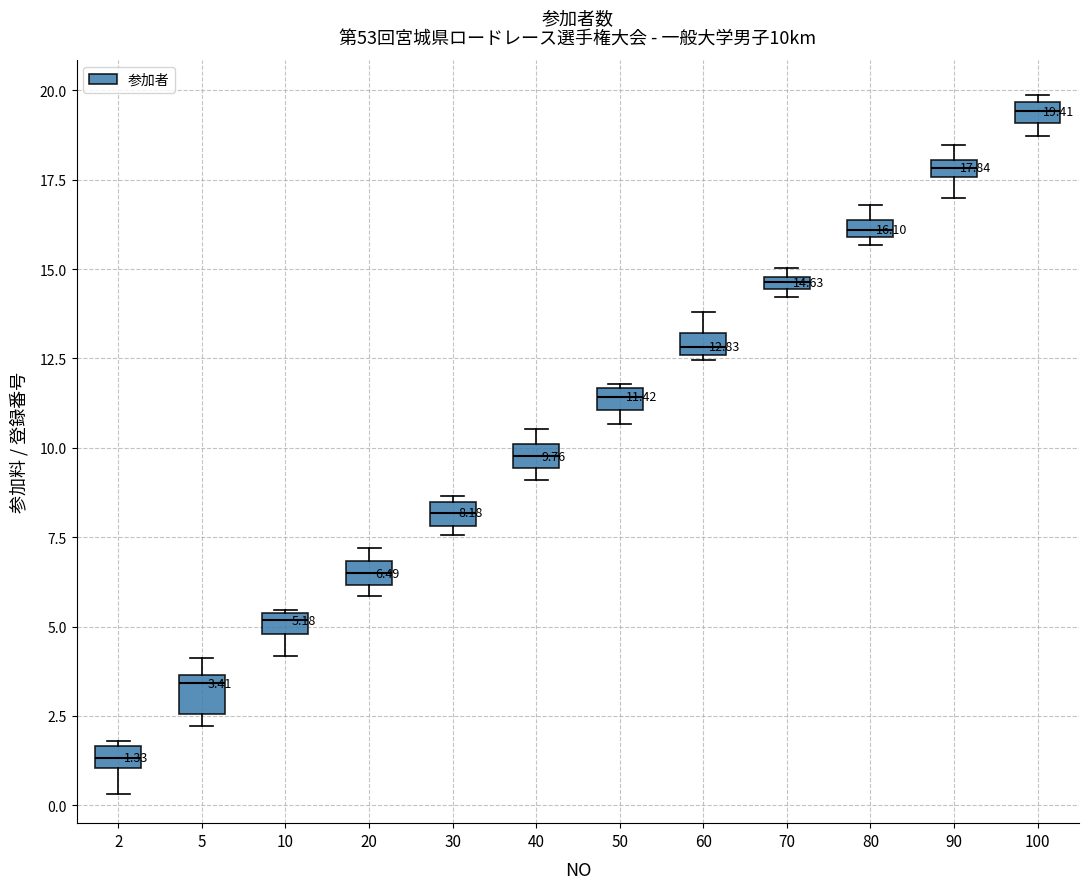

Which box has the highest median line?

100